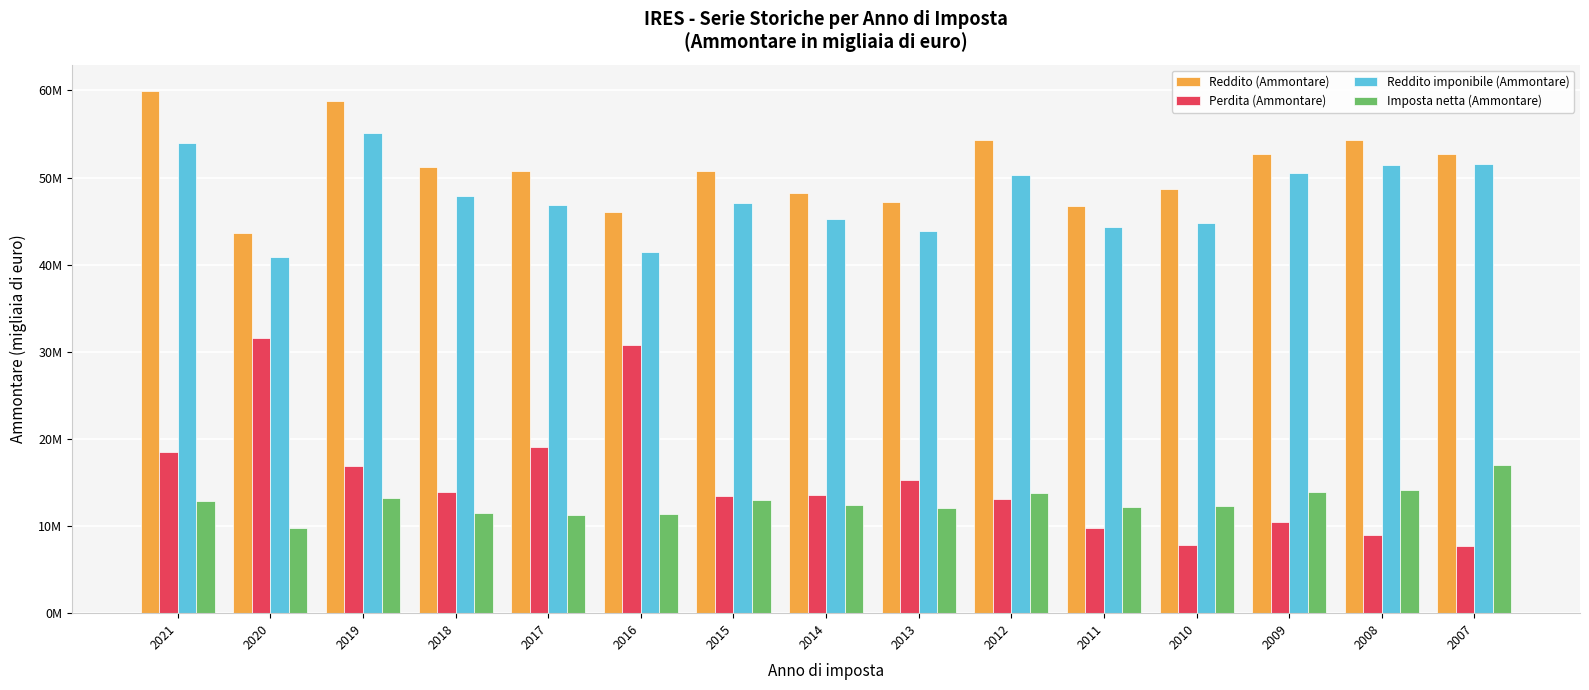

Which series changed the most between 2017 and 2016?

Perdita (Ammontare)